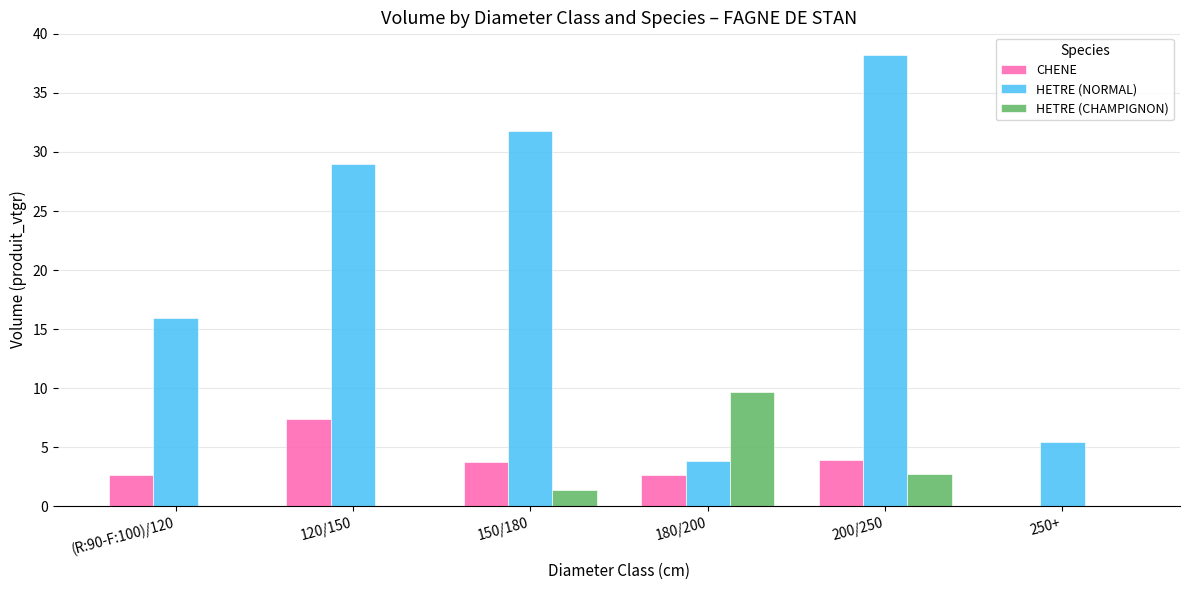

What is the total value across all series at (R:90-F:100)/120?

18.5